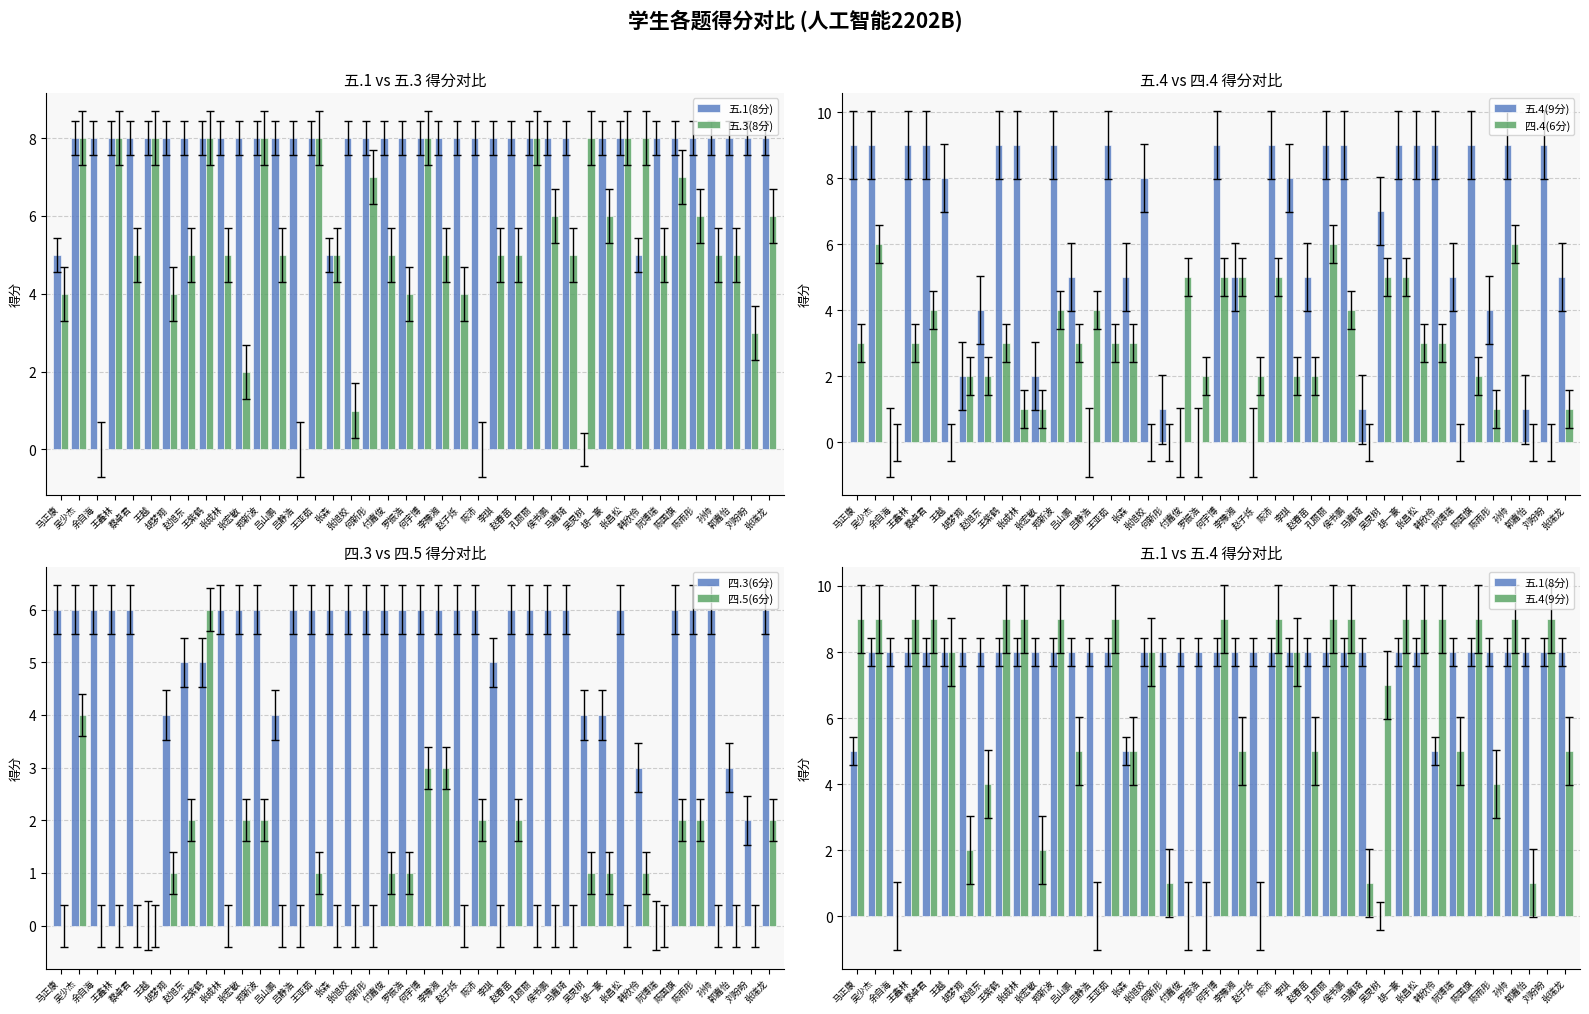

At which category does the chart reach its peak across all series?

马正康